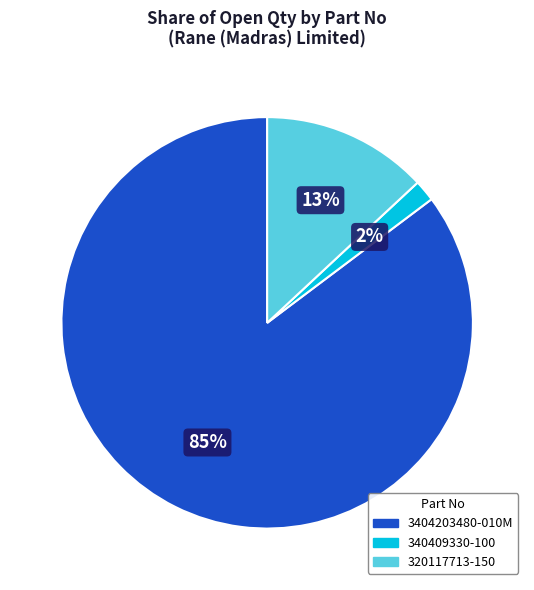

Is it true that 3404203480-010M is 90% of the pie?

False